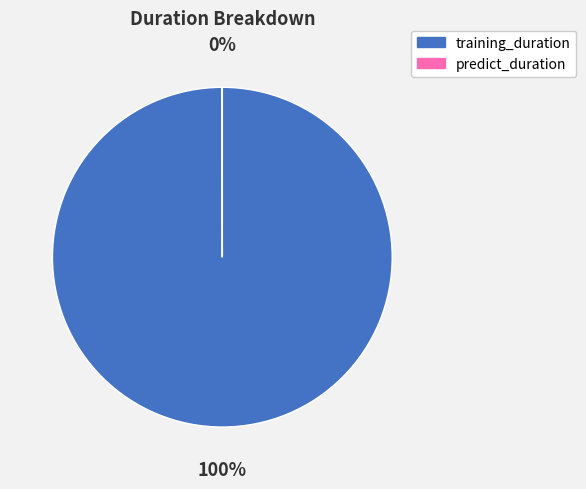

Which slice is the largest?

training_duration